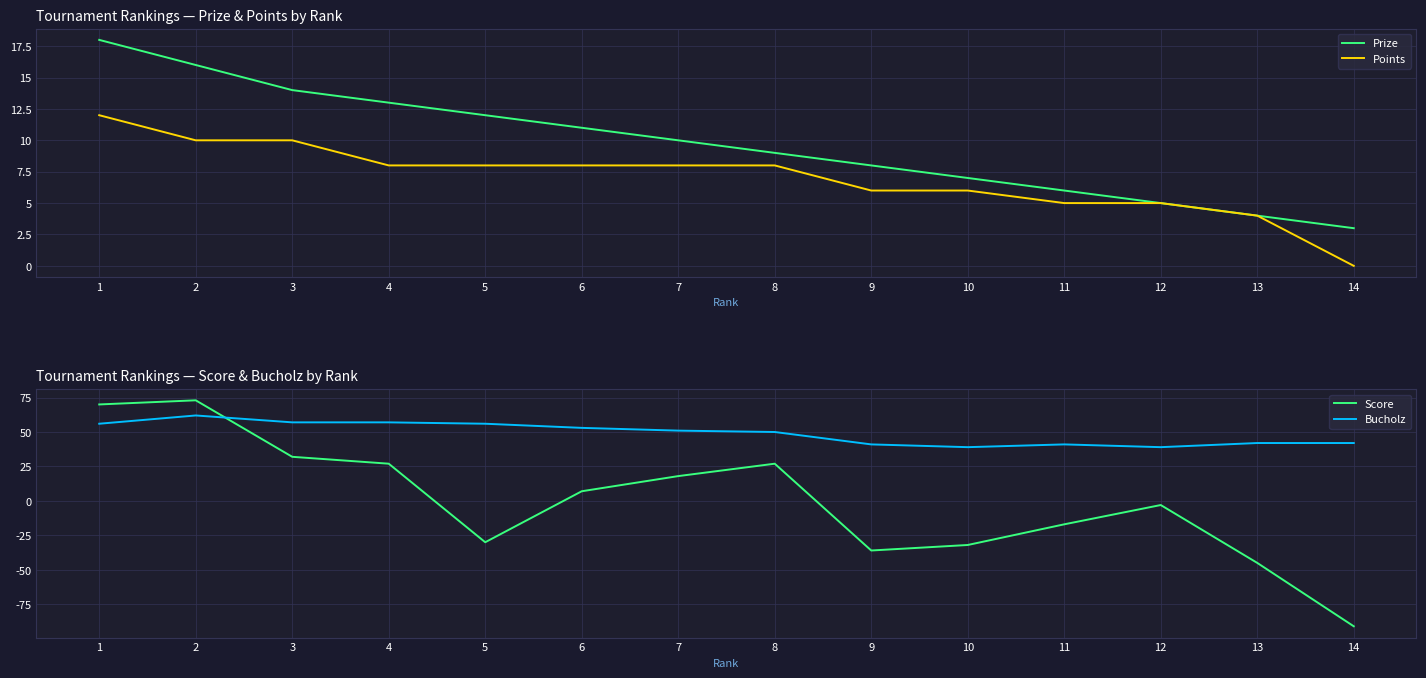

At which label does Points first exceed 8?

1